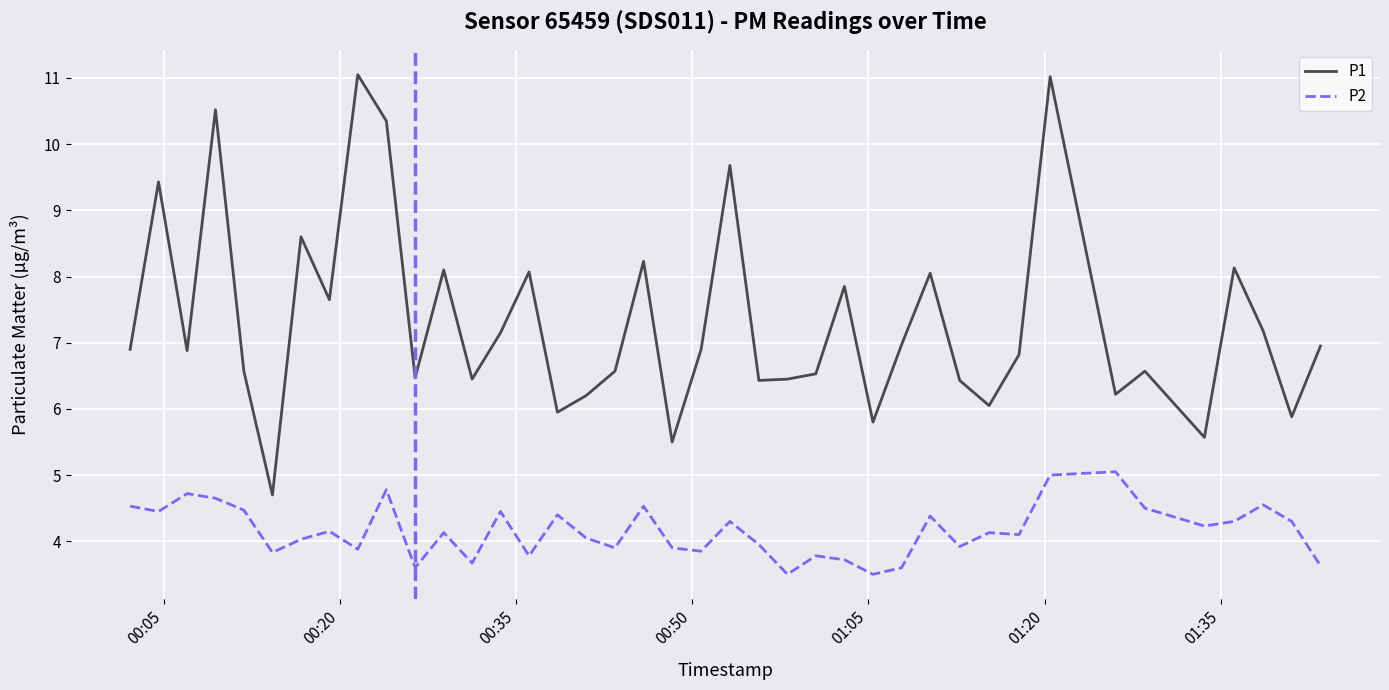

True or false: P1 and P2 cross at least once.

False